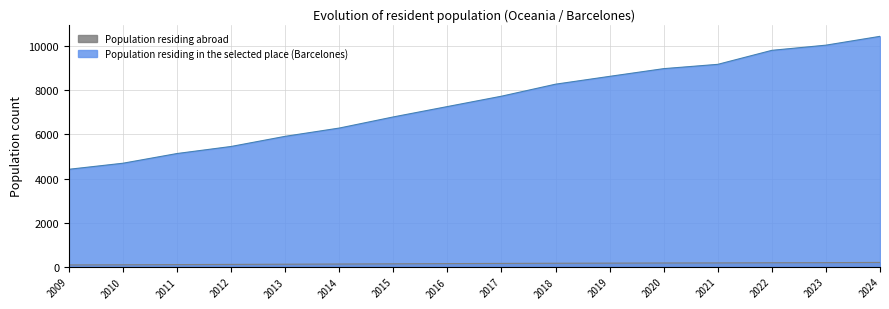

Reading right to left, transcribe all the data shown in this chart.

Population residing in the selected place (Barcelones): 2024=10450.0	2023=10050.0	2022=9815.0	2021=9180.0	2020=8985.0	2019=8635.0	2018=8280.0	2017=7735.0	2016=7265.0	2015=6795.0	2014=6290.0	2013=5915.0	2012=5455.0	2011=5135.0	2010=4695.0	2009=4420.0
Population residing abroad: 2024=195.7	2023=185.8	2022=181.0	2021=173.9	2020=170.4	2019=164.1	2018=158.7	2017=150.8	2016=142.0	2015=132.6	2014=123.0	2013=114.4	2012=105.7	2011=97.4	2010=89.0	2009=81.5